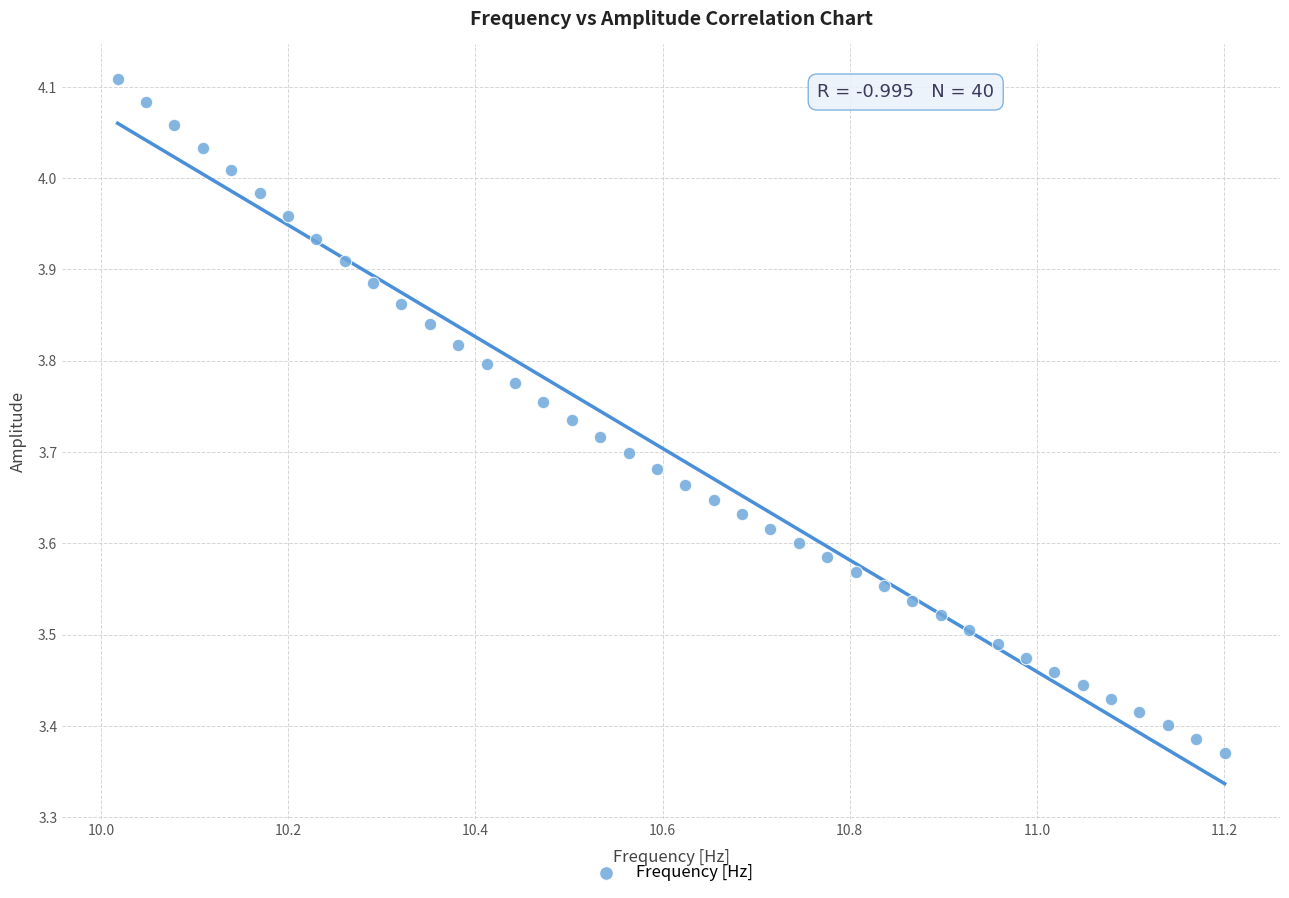

What is the range of Y values (max minus min)?

0.7